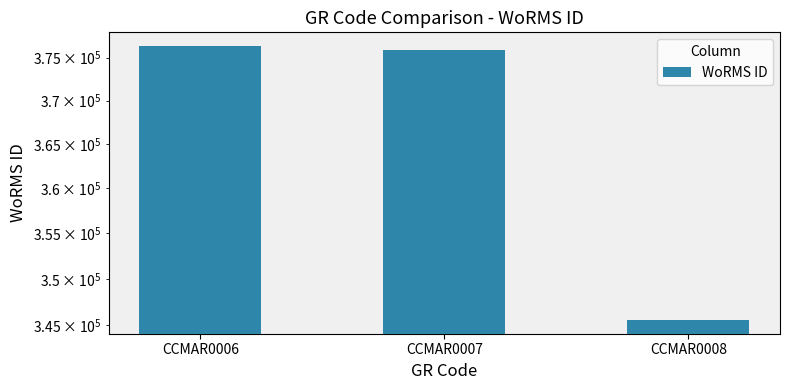

Reading left to right, transcribe all the data shown in this chart.

CCMAR0006=376359	CCMAR0007=375951	CCMAR0008=345528